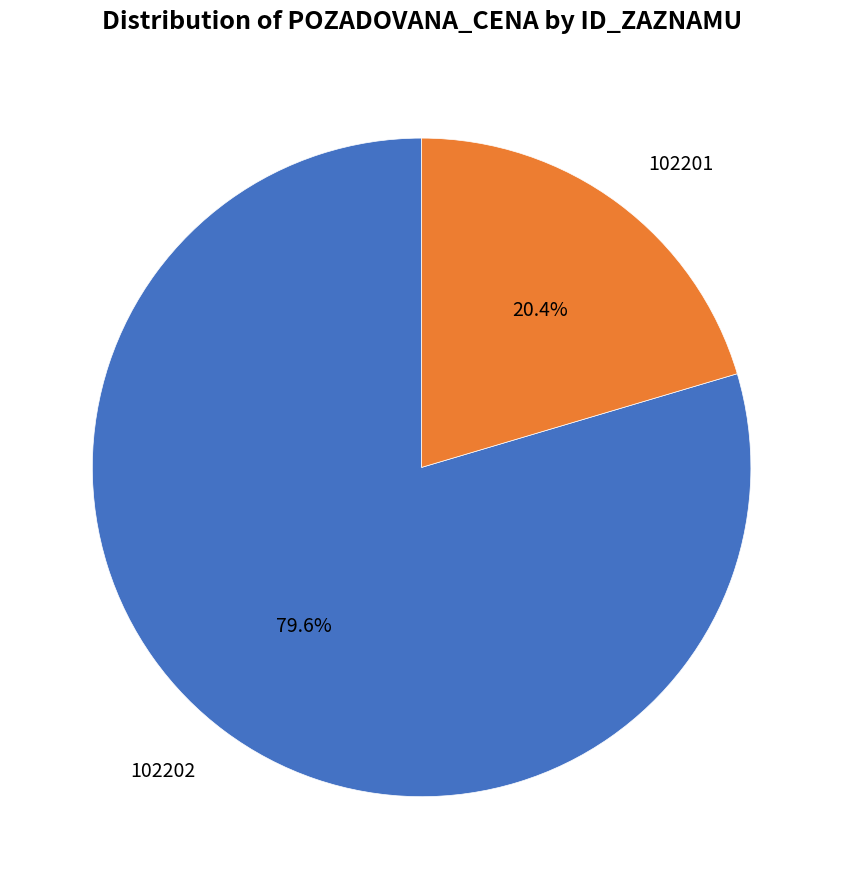

To the nearest percent, what percentage of the pie is 102202?

80%